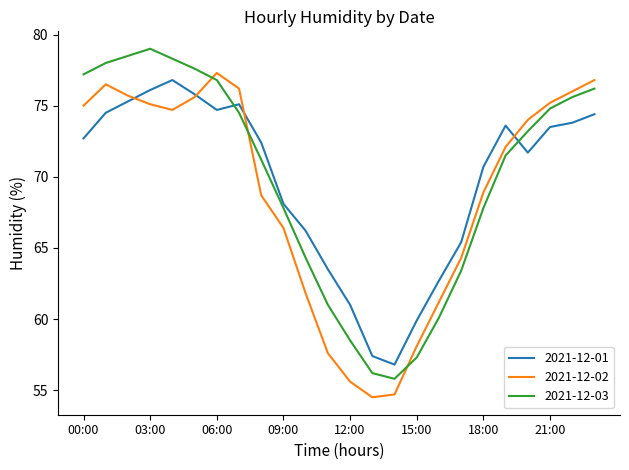

Which series ends up on top after the final intersection of 2021-12-03 and 2021-12-02?

2021-12-02